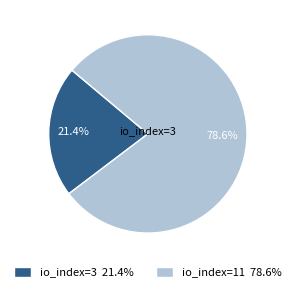

Between io_index=11 78.6% and io_index=3 21.4%, which is larger?

io_index=11 78.6%